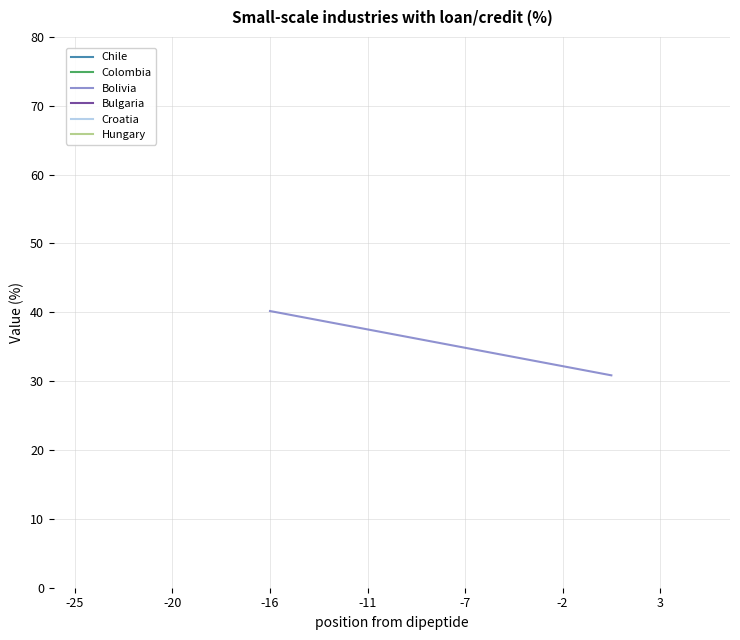

The chart shows a value of 11.8 at -20. True or false?

False